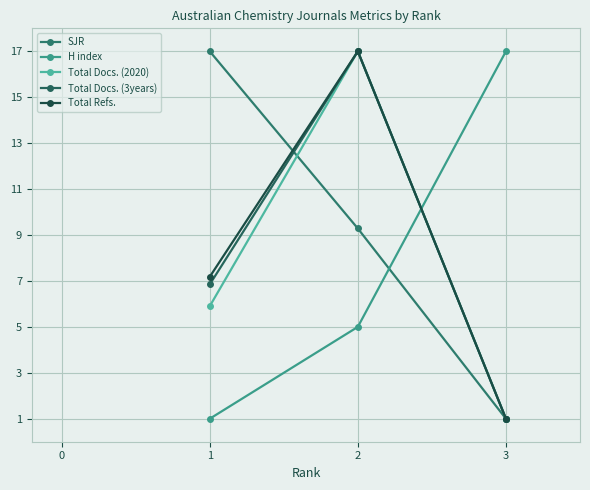

Reading left to right, transcribe all the data shown in this chart.

SJR: 17.0	9.3	1.0
H index: 1.0	5.0	17.0
Total Docs. (2020): 5.9	17.0	1.0
Total Docs. (3years): 6.8	17.0	1.0
Total Refs.: 7.2	17.0	1.0